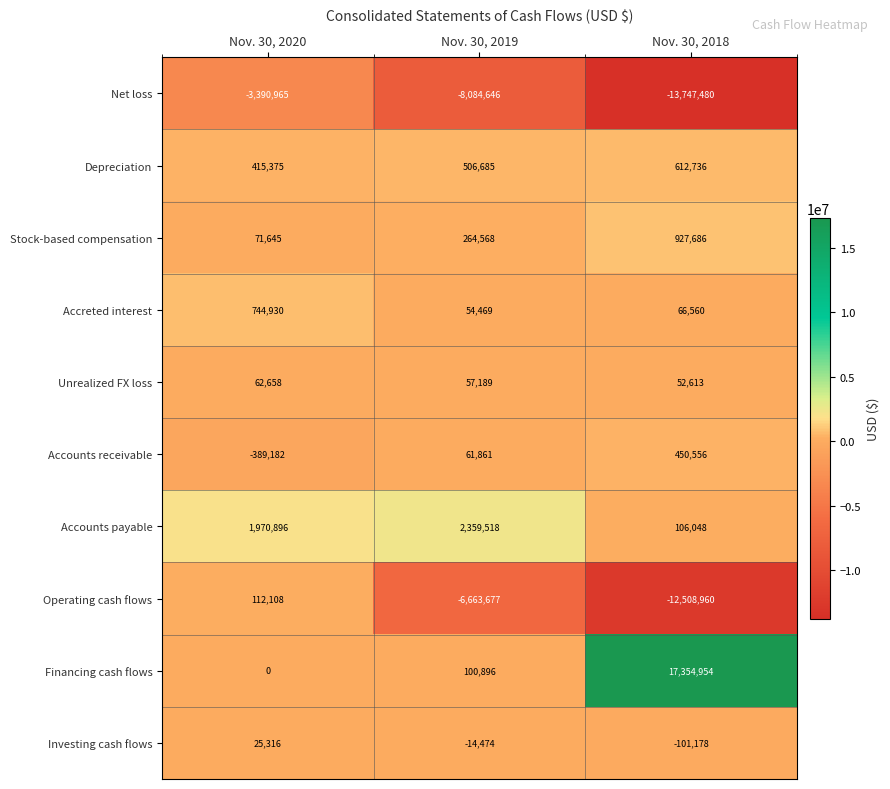

Is it true that Depreciation equals 506685 at Nov. 30, 2019?

True